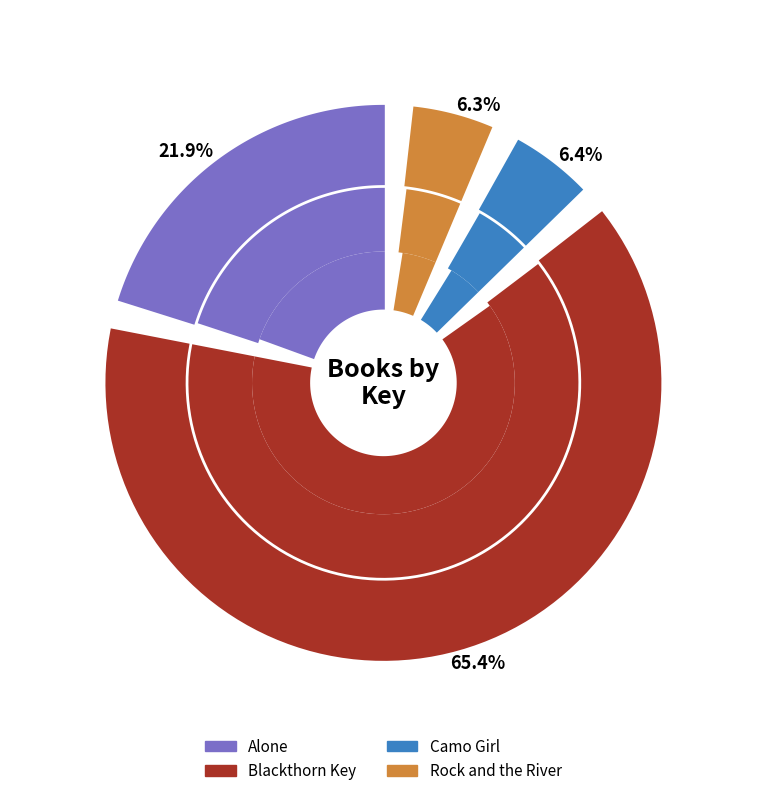

To the nearest percent, what is the average slice percentage?

25%